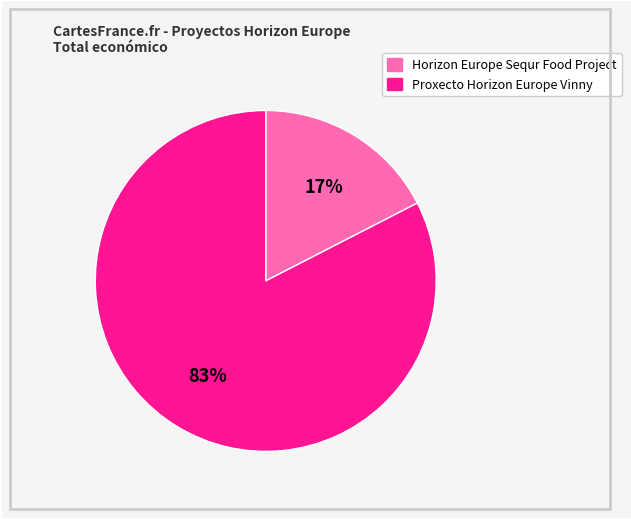

Is it true that Proxecto Horizon Europe Vinny is 69% of the pie?

False